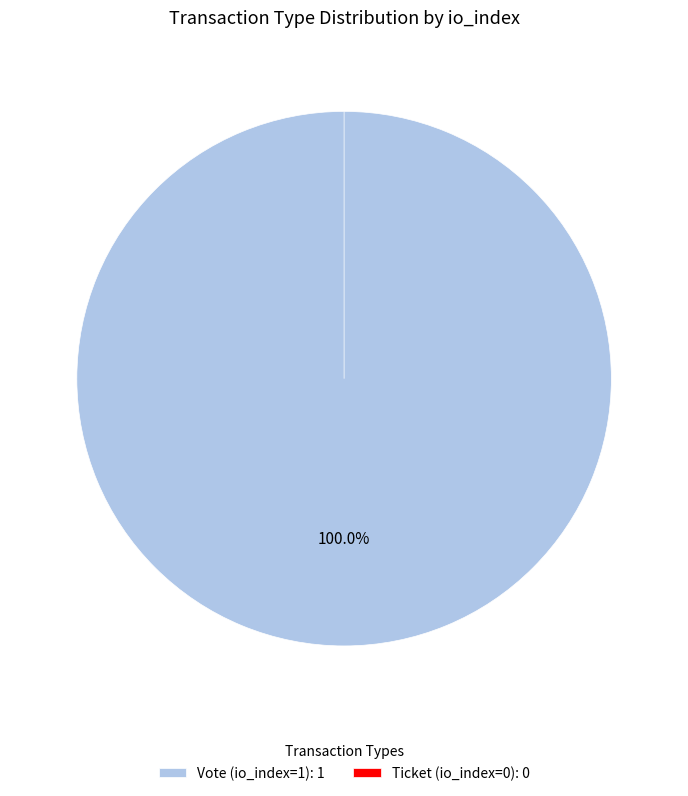

Combined, what portion of the pie is Ticket (io_index=0) and Vote (io_index=1)?

100.0%